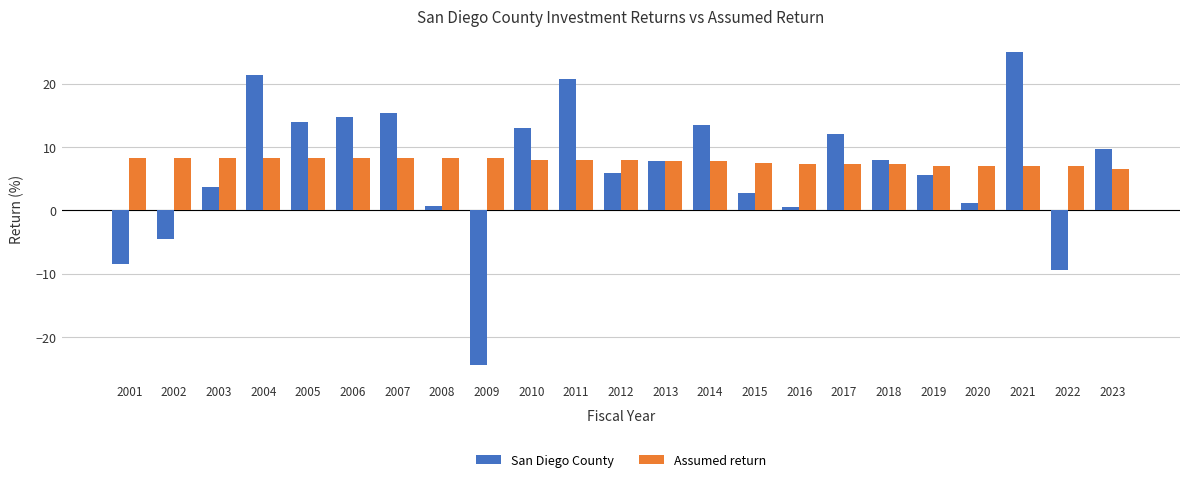

What is the spread (max minus min) of values at 2020?

5.9